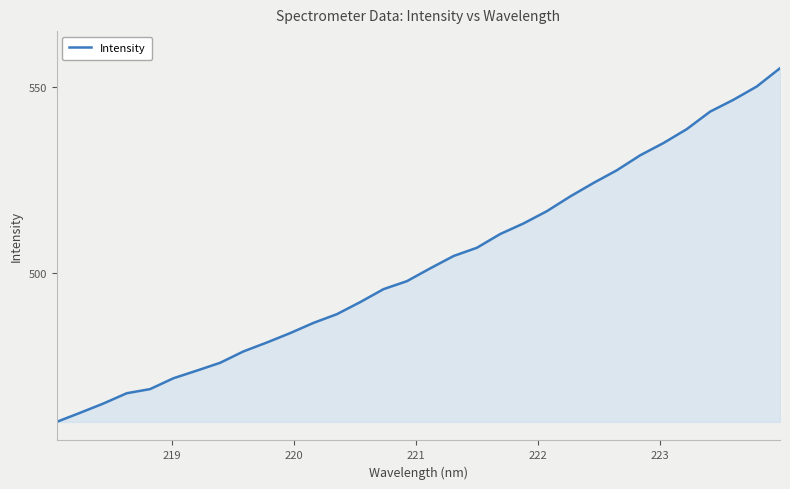

What is the difference between the maximum and minimum values?

95.3